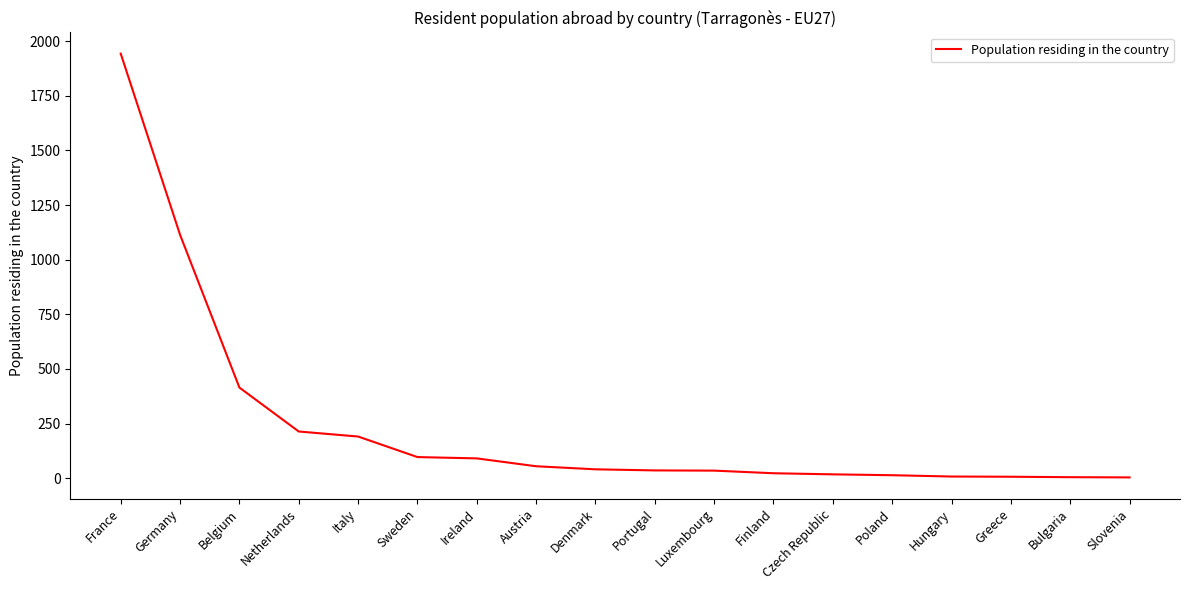

The chart shows a value of 1746 at Germany. True or false?

False